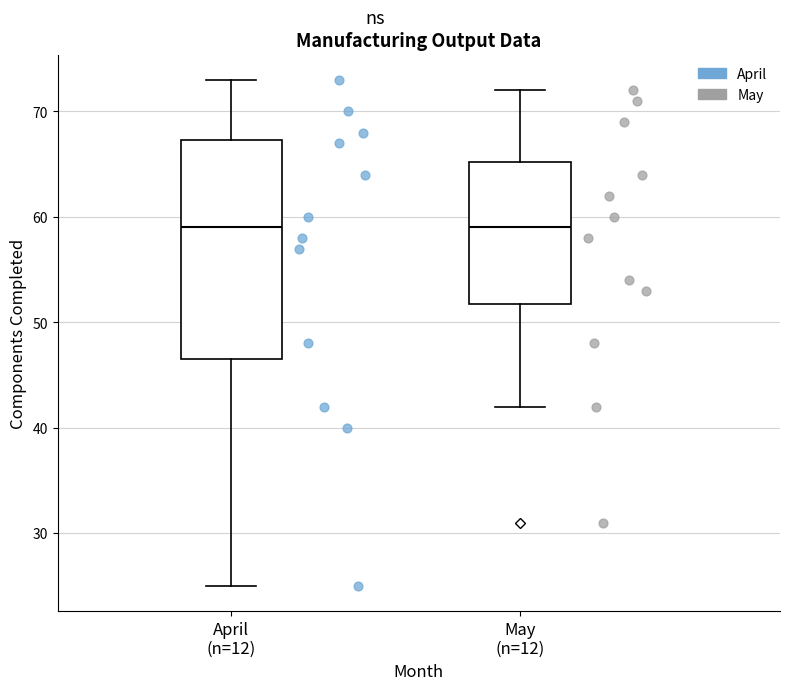

Which box is the tallest, from its lower edge to its upper edge?

April (n=12)